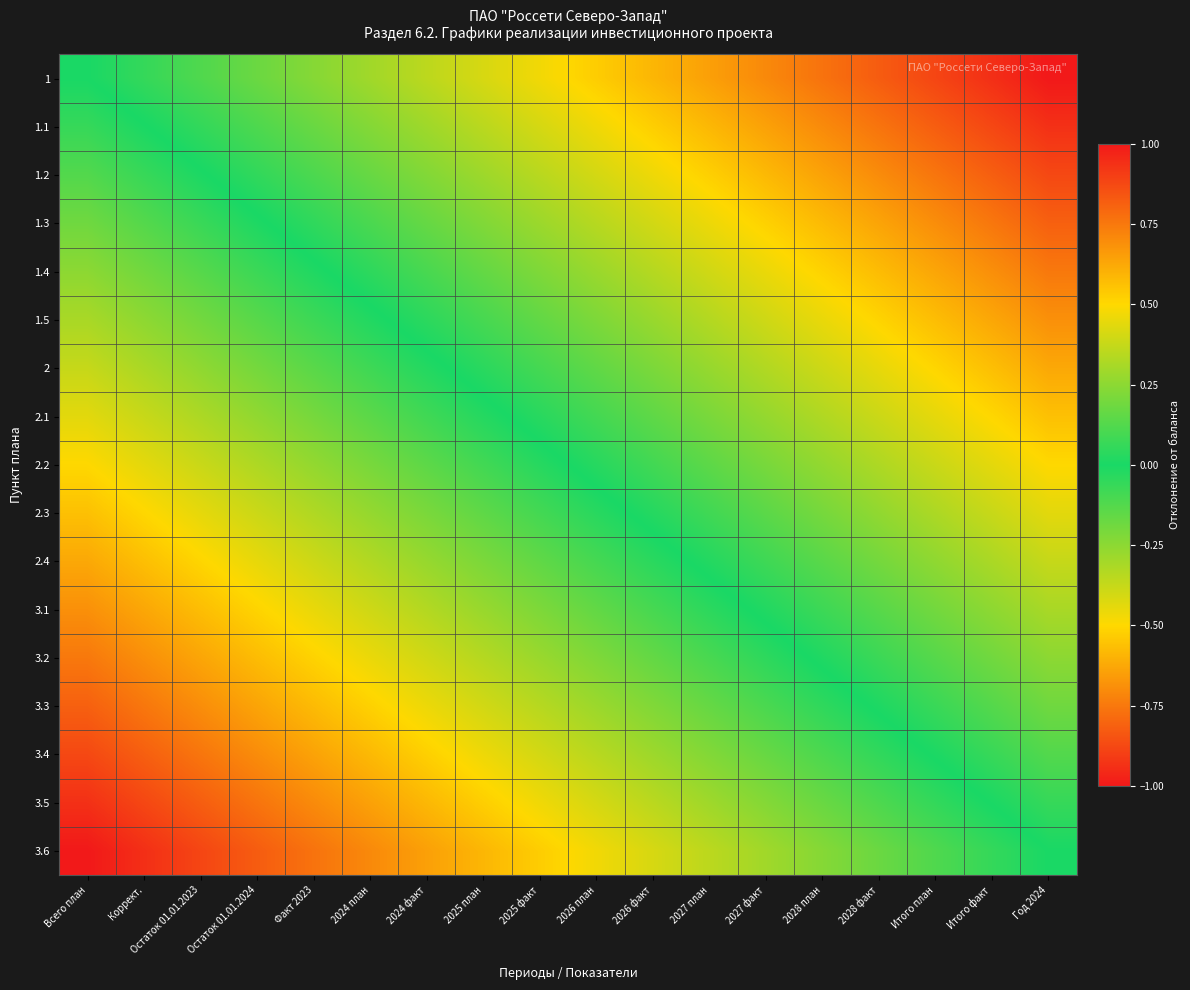

Reading left to right, what are all the values shown in this chart?

1: Всего план=0.0	Коррект.=0.1	Остаток 01.01.2023=0.1	Остаток 01.01.2024=0.2	Факт 2023=0.2	2024 план=0.3	2024 факт=0.4	2025 план=0.4	2025 факт=0.5	2026 план=0.5	2026 факт=0.6	2027 план=0.6	2027 факт=0.7	2028 план=0.8	2028 факт=0.8	Итого план=0.9	Итого факт=0.9	Год 2024=1.0
1.1: Всего план=-0.1	Коррект.=-0.0	Остаток 01.01.2023=0.1	Остаток 01.01.2024=0.1	Факт 2023=0.2	2024 план=0.2	2024 факт=0.3	2025 план=0.3	2025 факт=0.4	2026 план=0.5	2026 факт=0.5	2027 план=0.6	2027 факт=0.6	2028 план=0.7	2028 факт=0.8	Итого план=0.8	Итого факт=0.9	Год 2024=0.9
1.2: Всего план=-0.1	Коррект.=-0.1	Остаток 01.01.2023=-0.0	Остаток 01.01.2024=0.1	Факт 2023=0.1	2024 план=0.2	2024 факт=0.2	2025 план=0.3	2025 факт=0.3	2026 план=0.4	2026 факт=0.5	2027 план=0.5	2027 факт=0.6	2028 план=0.6	2028 факт=0.7	Итого план=0.8	Итого факт=0.8	Год 2024=0.9
1.3: Всего план=-0.2	Коррект.=-0.1	Остаток 01.01.2023=-0.1	Остаток 01.01.2024=-0.0	Факт 2023=0.0	2024 план=0.1	2024 факт=0.2	2025 план=0.2	2025 факт=0.3	2026 план=0.3	2026 факт=0.4	2027 план=0.5	2027 факт=0.5	2028 план=0.6	2028 факт=0.6	Итого план=0.7	Итого факт=0.8	Год 2024=0.8
1.4: Всего план=-0.2	Коррект.=-0.2	Остаток 01.01.2023=-0.1	Остаток 01.01.2024=-0.1	Факт 2023=-0.0	2024 план=0.0	2024 факт=0.1	2025 план=0.2	2025 факт=0.2	2026 план=0.3	2026 факт=0.3	2027 план=0.4	2027 факт=0.5	2028 план=0.5	2028 факт=0.6	Итого план=0.6	Итого факт=0.7	Год 2024=0.8
1.5: Всего план=-0.3	Коррект.=-0.3	Остаток 01.01.2023=-0.2	Остаток 01.01.2024=-0.1	Факт 2023=-0.1	2024 план=-0.0	2024 факт=0.0	2025 план=0.1	2025 факт=0.2	2026 план=0.2	2026 факт=0.3	2027 план=0.3	2027 факт=0.4	2028 план=0.5	2028 факт=0.5	Итого план=0.6	Итого факт=0.6	Год 2024=0.7
2: Всего план=-0.4	Коррект.=-0.3	Остаток 01.01.2023=-0.3	Остаток 01.01.2024=-0.2	Факт 2023=-0.1	2024 план=-0.1	2024 факт=-0.0	2025 план=0.0	2025 факт=0.1	2026 план=0.2	2026 факт=0.2	2027 план=0.3	2027 факт=0.3	2028 план=0.4	2028 факт=0.4	Итого план=0.5	Итого факт=0.6	Год 2024=0.6
2.1: Всего план=-0.4	Коррект.=-0.4	Остаток 01.01.2023=-0.3	Остаток 01.01.2024=-0.3	Факт 2023=-0.2	2024 план=-0.1	2024 факт=-0.1	2025 план=-0.0	2025 факт=0.0	2026 план=0.1	2026 факт=0.2	2027 план=0.2	2027 факт=0.3	2028 план=0.3	2028 факт=0.4	Итого план=0.4	Итого факт=0.5	Год 2024=0.6
2.2: Всего план=-0.5	Коррект.=-0.4	Остаток 01.01.2023=-0.4	Остаток 01.01.2024=-0.3	Факт 2023=-0.3	2024 план=-0.2	2024 факт=-0.1	2025 план=-0.1	2025 факт=-0.0	2026 план=0.0	2026 факт=0.1	2027 план=0.1	2027 факт=0.2	2028 план=0.3	2028 факт=0.3	Итого план=0.4	Итого факт=0.4	Год 2024=0.5
2.3: Всего план=-0.6	Коррект.=-0.5	Остаток 01.01.2023=-0.4	Остаток 01.01.2024=-0.4	Факт 2023=-0.3	2024 план=-0.3	2024 факт=-0.2	2025 план=-0.2	2025 факт=-0.1	2026 план=-0.0	2026 факт=0.0	2027 план=0.1	2027 факт=0.1	2028 план=0.2	2028 факт=0.3	Итого план=0.3	Итого факт=0.4	Год 2024=0.4
2.4: Всего план=-0.6	Коррект.=-0.6	Остаток 01.01.2023=-0.5	Остаток 01.01.2024=-0.4	Факт 2023=-0.4	2024 план=-0.3	2024 факт=-0.3	2025 план=-0.2	2025 факт=-0.2	2026 план=-0.1	2026 факт=-0.0	2027 план=0.0	2027 факт=0.1	2028 план=0.1	2028 факт=0.2	Итого план=0.3	Итого факт=0.3	Год 2024=0.4
3.1: Всего план=-0.7	Коррект.=-0.6	Остаток 01.01.2023=-0.6	Остаток 01.01.2024=-0.5	Факт 2023=-0.5	2024 план=-0.4	2024 факт=-0.3	2025 план=-0.3	2025 факт=-0.2	2026 план=-0.2	2026 факт=-0.1	2027 план=-0.0	2027 факт=0.0	2028 план=0.1	2028 факт=0.1	Итого план=0.2	Итого факт=0.3	Год 2024=0.3
3.2: Всего план=-0.8	Коррект.=-0.7	Остаток 01.01.2023=-0.6	Остаток 01.01.2024=-0.6	Факт 2023=-0.5	2024 план=-0.5	2024 факт=-0.4	2025 план=-0.3	2025 факт=-0.3	2026 план=-0.2	2026 факт=-0.2	2027 план=-0.1	2027 факт=-0.0	2028 план=0.0	2028 факт=0.1	Итого план=0.1	Итого факт=0.2	Год 2024=0.2
3.3: Всего план=-0.8	Коррект.=-0.8	Остаток 01.01.2023=-0.7	Остаток 01.01.2024=-0.6	Факт 2023=-0.6	2024 план=-0.5	2024 факт=-0.5	2025 план=-0.4	2025 факт=-0.3	2026 план=-0.3	2026 факт=-0.2	2027 план=-0.2	2027 факт=-0.1	2028 план=-0.0	2028 факт=0.0	Итого план=0.1	Итого факт=0.1	Год 2024=0.2
3.4: Всего план=-0.9	Коррект.=-0.8	Остаток 01.01.2023=-0.8	Остаток 01.01.2024=-0.7	Факт 2023=-0.6	2024 план=-0.6	2024 факт=-0.5	2025 план=-0.5	2025 факт=-0.4	2026 план=-0.3	2026 факт=-0.3	2027 план=-0.2	2027 факт=-0.2	2028 план=-0.1	2028 факт=-0.1	Итого план=0.0	Итого факт=0.1	Год 2024=0.1
3.5: Всего план=-0.9	Коррект.=-0.9	Остаток 01.01.2023=-0.8	Остаток 01.01.2024=-0.8	Факт 2023=-0.7	2024 план=-0.6	2024 факт=-0.6	2025 план=-0.5	2025 факт=-0.5	2026 план=-0.4	2026 факт=-0.3	2027 план=-0.3	2027 факт=-0.2	2028 план=-0.2	2028 факт=-0.1	Итого план=-0.1	Итого факт=0.0	Год 2024=0.1
3.6: Всего план=-1.0	Коррект.=-0.9	Остаток 01.01.2023=-0.9	Остаток 01.01.2024=-0.8	Факт 2023=-0.8	2024 план=-0.7	2024 факт=-0.6	2025 план=-0.6	2025 факт=-0.5	2026 план=-0.5	2026 факт=-0.4	2027 план=-0.4	2027 факт=-0.3	2028 план=-0.2	2028 факт=-0.2	Итого план=-0.1	Итого факт=-0.1	Год 2024=0.0